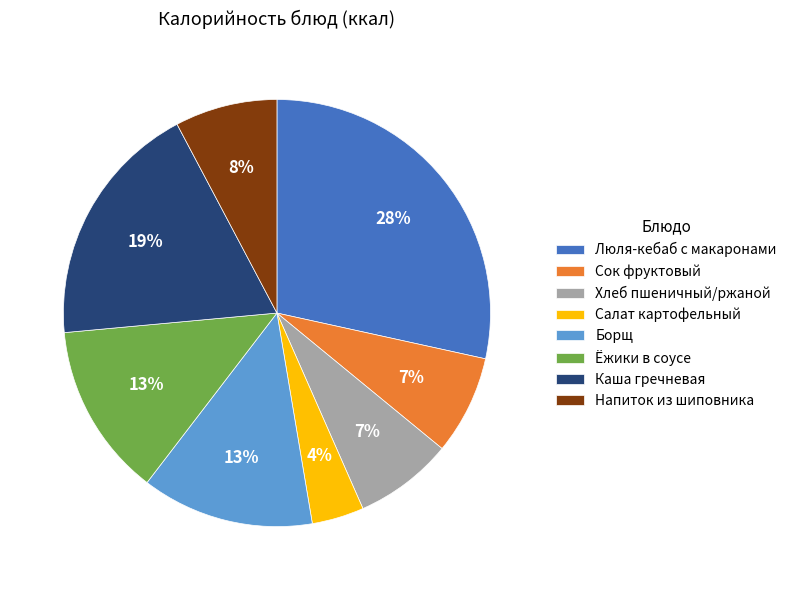

Which category has the biggest portion of the pie?

Люля-кебаб с макаронами